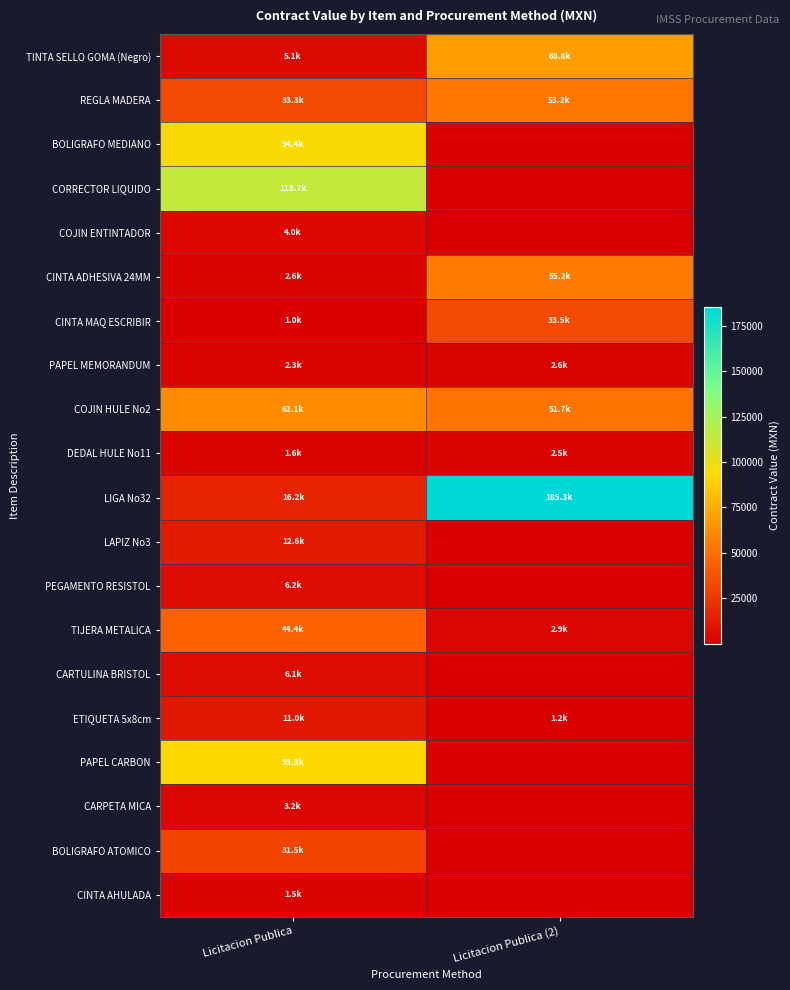

Reading right to left, list all the values displayed in this chart.

TINTA SELLO GOMA (Negro): Licitacion Publica (2)=68766.3	Licitacion Publica=5134.3
REGLA MADERA: Licitacion Publica (2)=53242.3	Licitacion Publica=33340.8
BOLIGRAFO MEDIANO: Licitacion Publica (2)=0.0	Licitacion Publica=94369.0
CORRECTOR LIQUIDO: Licitacion Publica (2)=0.0	Licitacion Publica=113702.7
COJIN ENTINTADOR: Licitacion Publica (2)=0.0	Licitacion Publica=4016.9
CINTA ADHESIVA 24MM: Licitacion Publica (2)=55244.2	Licitacion Publica=2637.2
CINTA MAQ ESCRIBIR: Licitacion Publica (2)=33451.7	Licitacion Publica=981.0
PAPEL MEMORANDUM: Licitacion Publica (2)=2557.3	Licitacion Publica=2349.7
COJIN HULE No2: Licitacion Publica (2)=51731.1	Licitacion Publica=62059.0
DEDAL HULE No11: Licitacion Publica (2)=2466.8	Licitacion Publica=1645.7
LIGA No32: Licitacion Publica (2)=185270.8	Licitacion Publica=16236.9
LAPIZ No3: Licitacion Publica (2)=0.0	Licitacion Publica=12599.3
PEGAMENTO RESISTOL: Licitacion Publica (2)=0.0	Licitacion Publica=6236.4
TIJERA METALICA: Licitacion Publica (2)=2916.4	Licitacion Publica=44366.4
CARTULINA BRISTOL: Licitacion Publica (2)=0.0	Licitacion Publica=6106.9
ETIQUETA 5x8cm: Licitacion Publica (2)=1150.9	Licitacion Publica=10979.3
PAPEL CARBON: Licitacion Publica (2)=0.0	Licitacion Publica=93298.5
CARPETA MICA: Licitacion Publica (2)=0.0	Licitacion Publica=3222.2
BOLIGRAFO ATOMICO: Licitacion Publica (2)=0.0	Licitacion Publica=31526.1
CINTA AHULADA: Licitacion Publica (2)=0.0	Licitacion Publica=1521.5